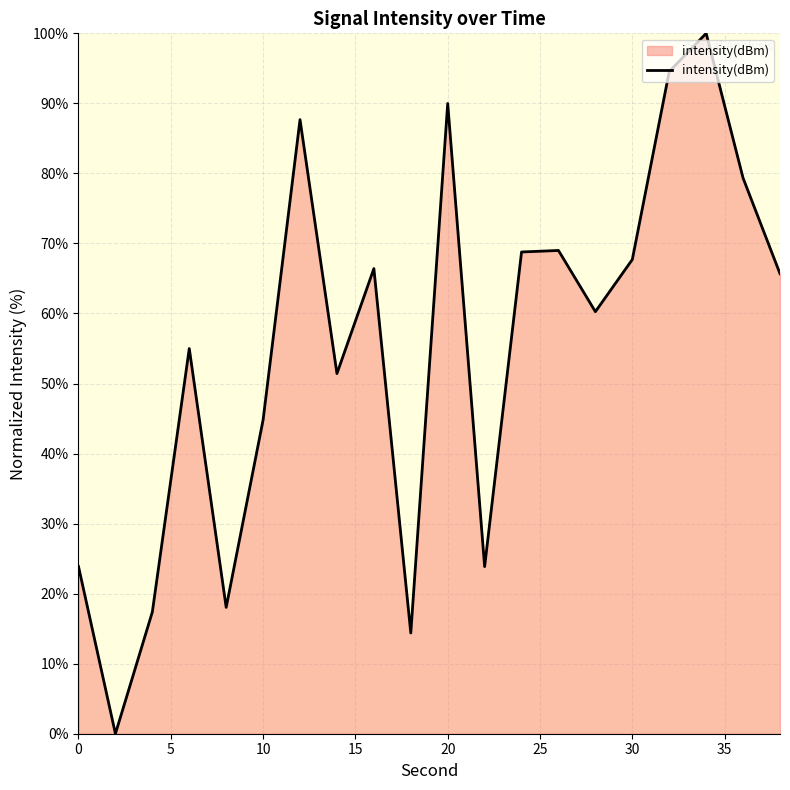

What is the maximum value shown in the chart?

100.0